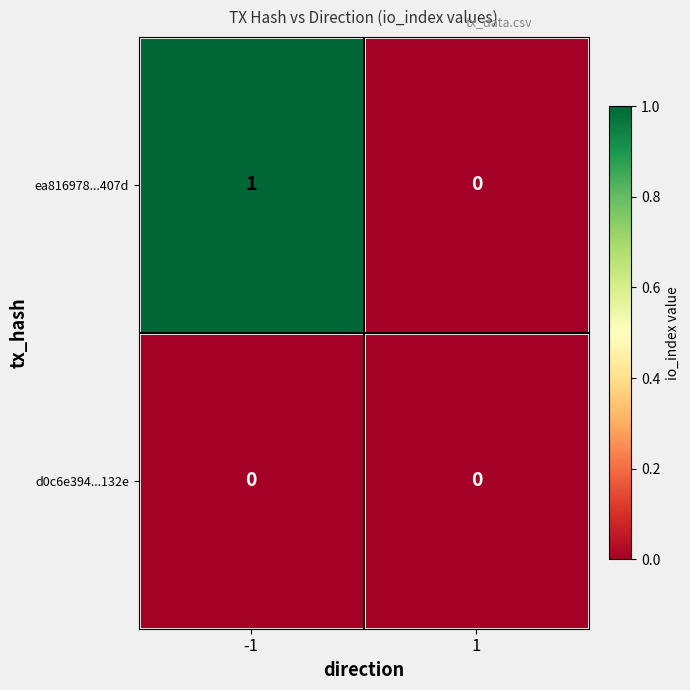

Reading right to left, list all the values displayed in this chart.

ea816978...407d: 0	1
d0c6e394...132e: 0	0